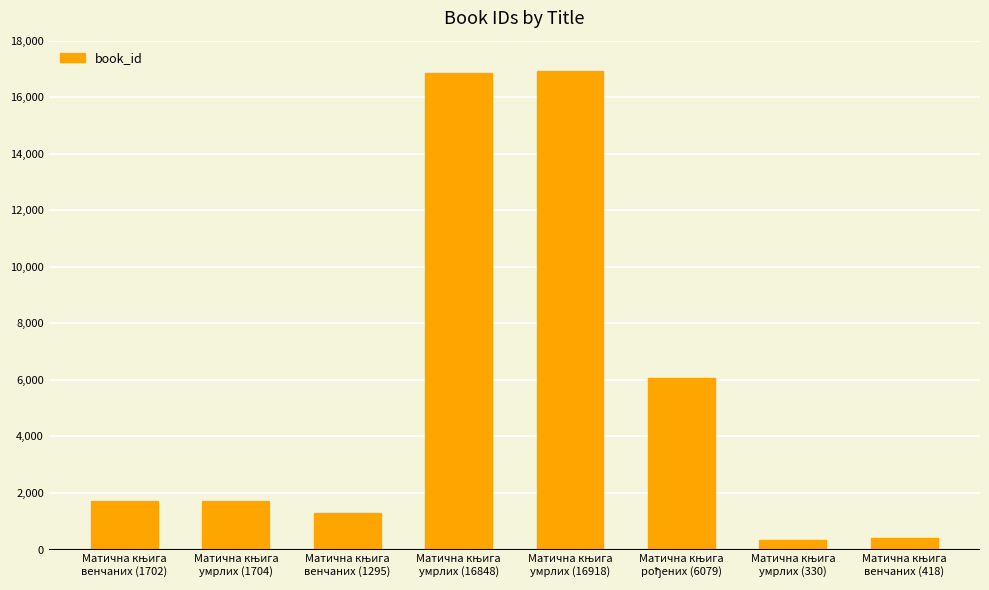

What is the greatest value displayed?

16918